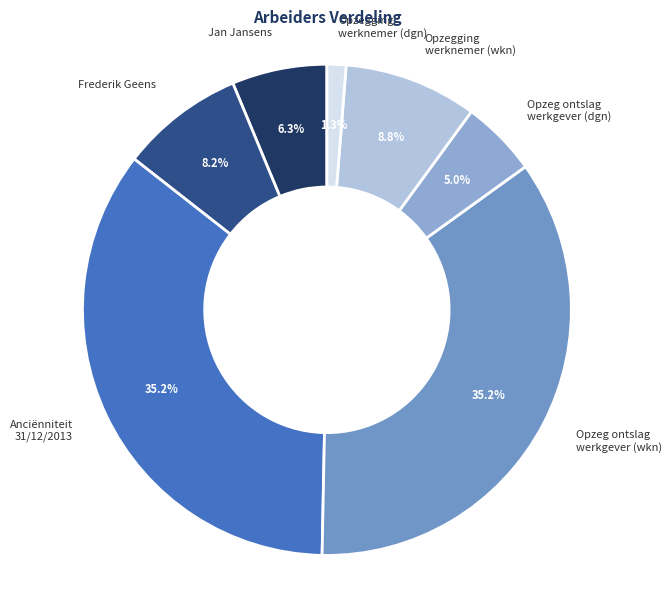

Do Anciënniteit 31/12/2013 and Jan Jansens together represent more than half of the pie?

No